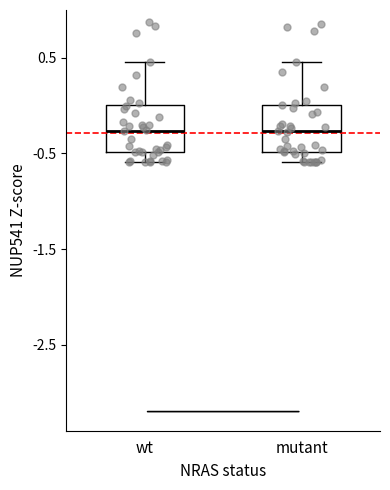

Reading left to right, transcribe this box plot: for each box, give where its median line is, the range the box spans, and where its two whiskers end, as read against the y-axis. The values are not printed on the chart, so give them approximately, as read against the axis.

wt: median -0.3, box -0.5 to 0.0, whiskers -0.6 to 0.5
mutant: median -0.3, box -0.5 to 0.0, whiskers -0.6 to 0.5